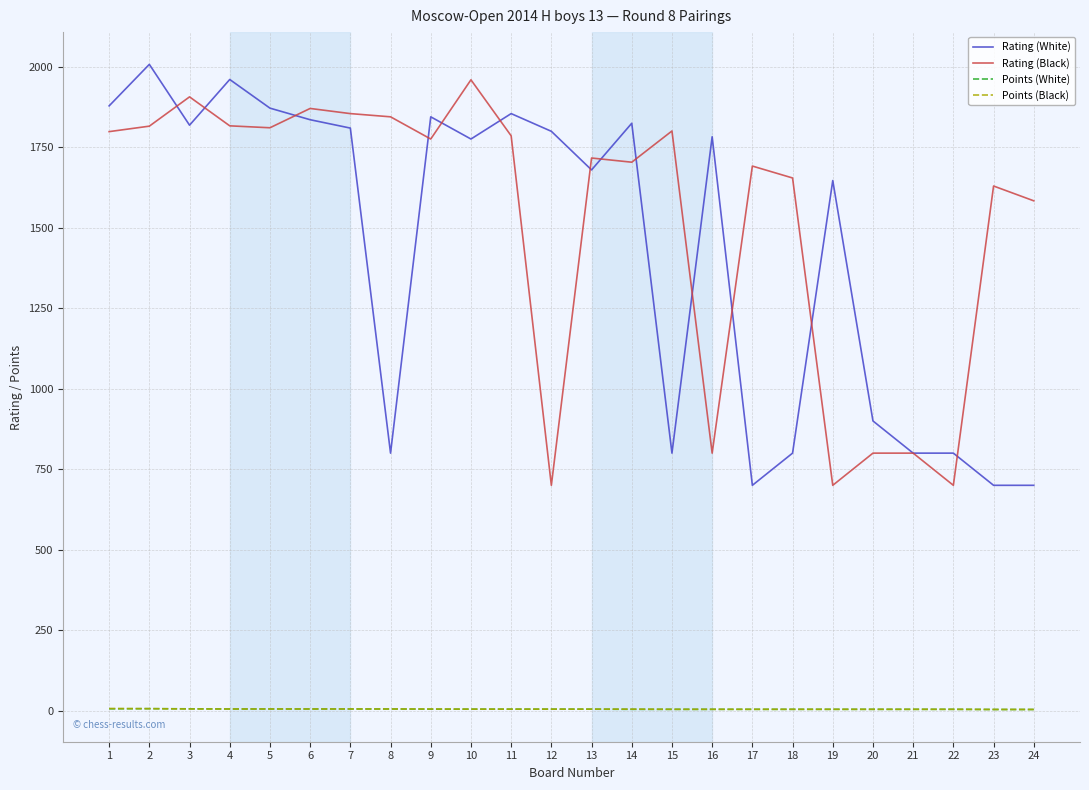

What are all the series names shown in the legend?

Rating (White), Rating (Black), Points (White), Points (Black)